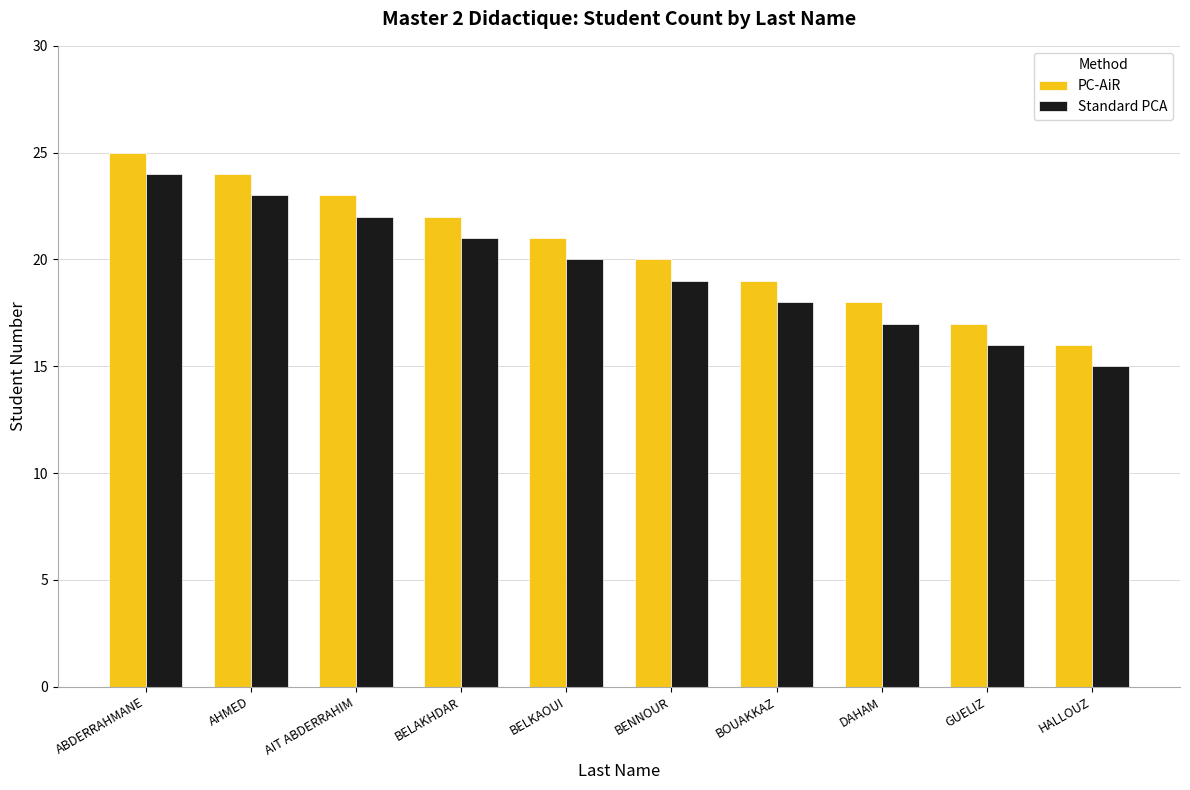

At which label does Standard PCA reach its minimum?

HALLOUZ